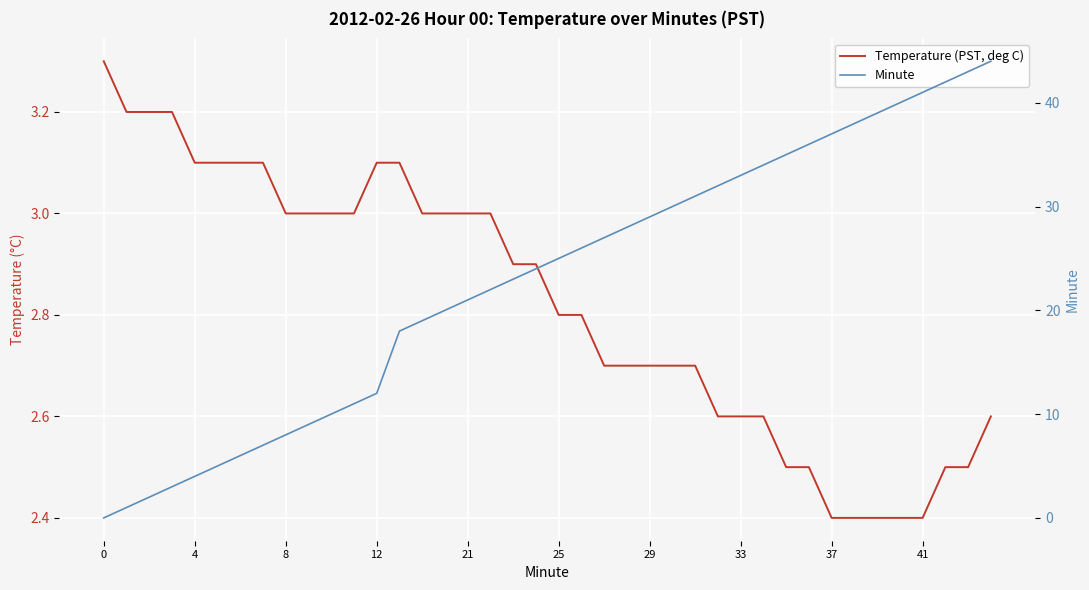

Is this an area chart (filled region under the line)?

No